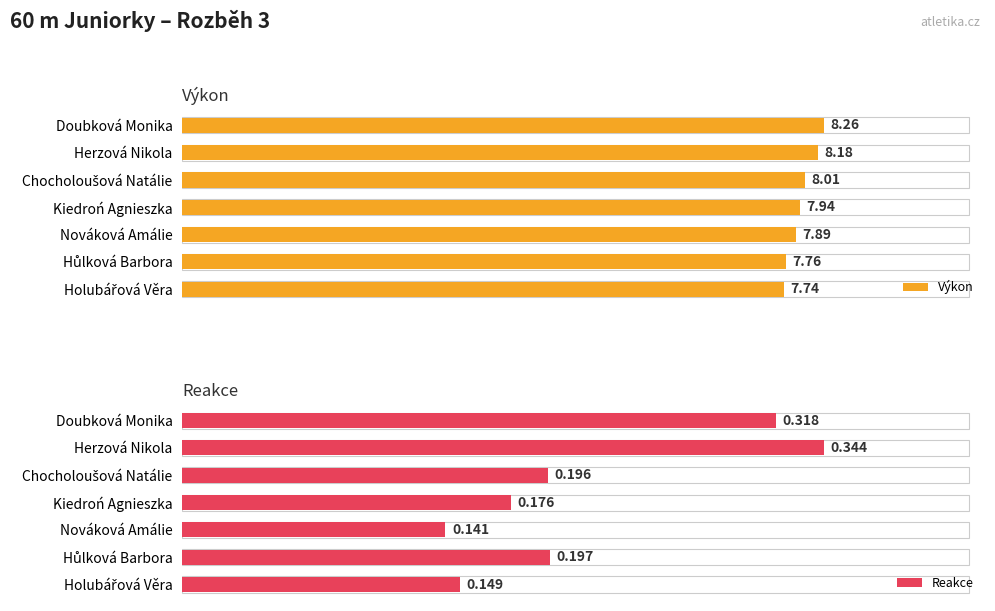

What are all the series names shown in the legend?

Výkon, Reakce